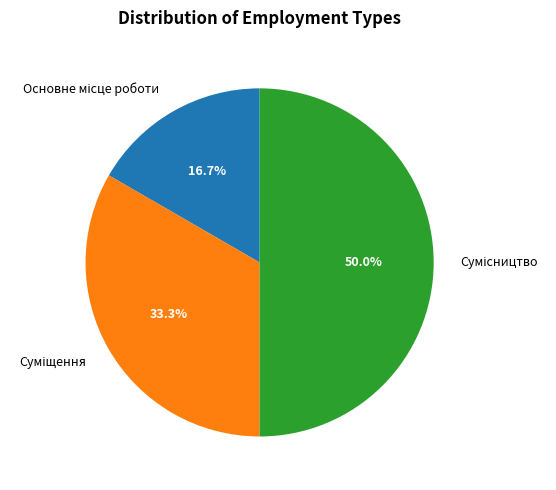

How many slices are in this pie chart?

3